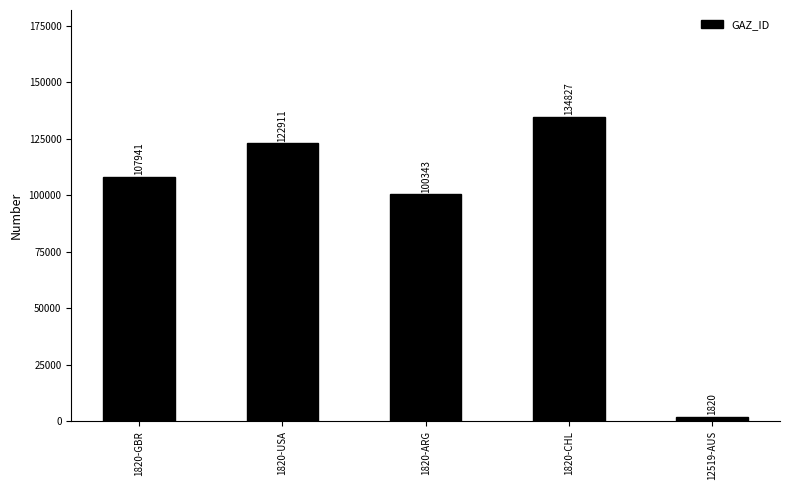

What is the maximum value shown in the chart?

134827